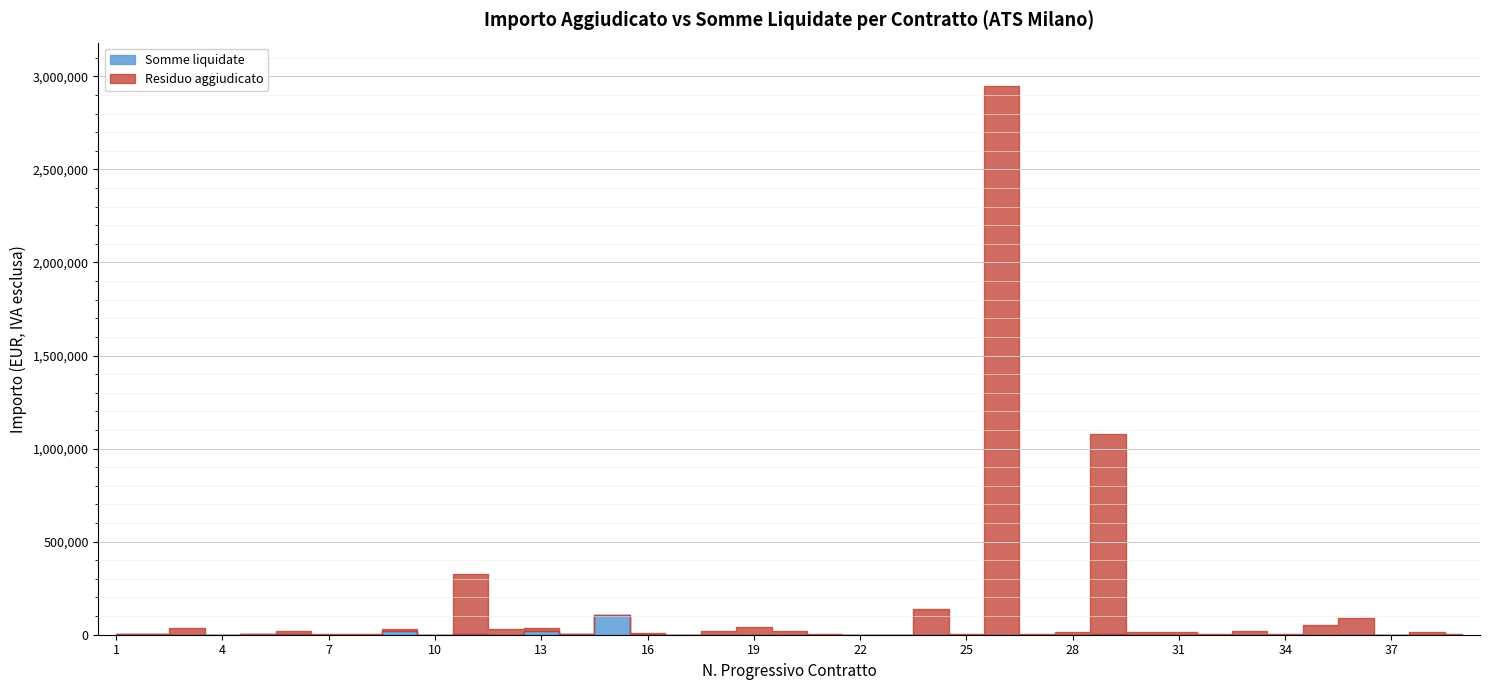

The value of Importo aggiudicato at 28 is 21835.9. True or false?

False